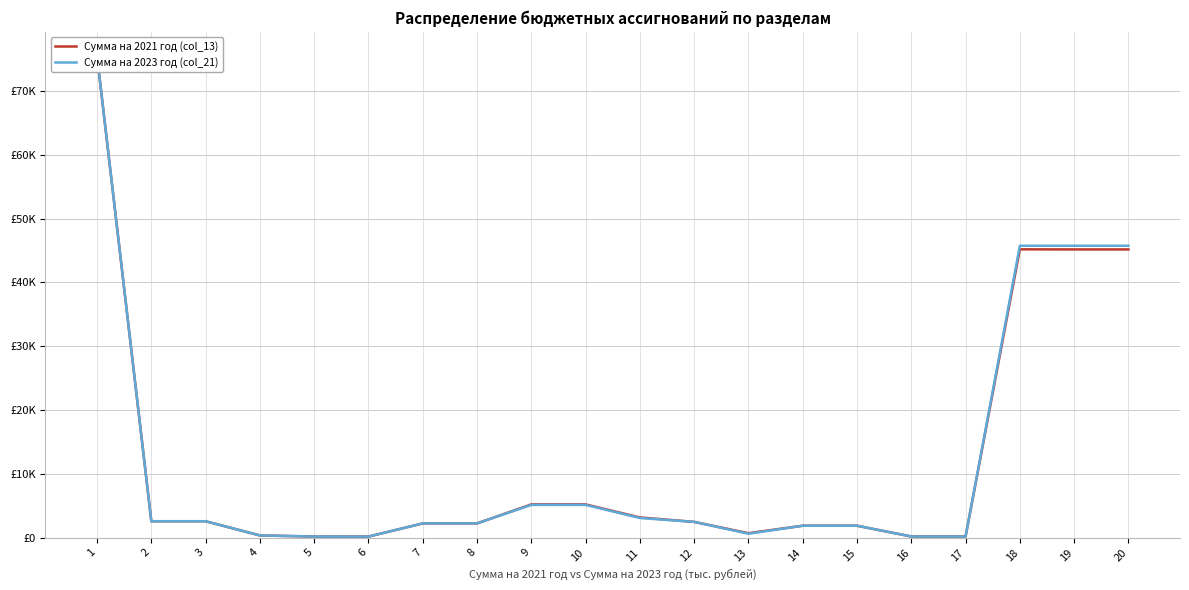

Which series has the largest total across all categories?

Сумма на 2023 год (col_21)